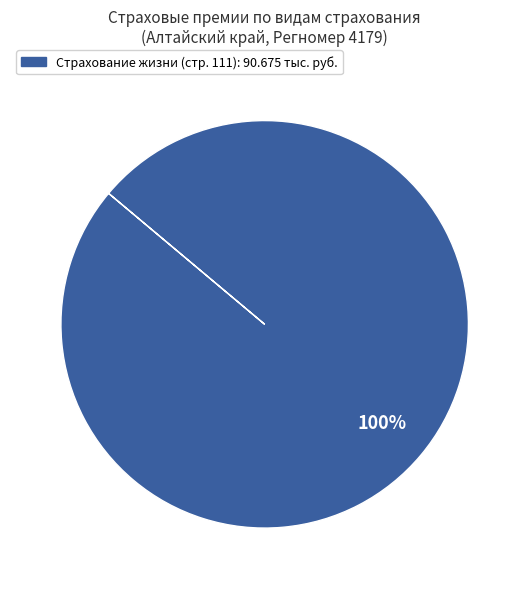

How many slices are in this pie chart?

1